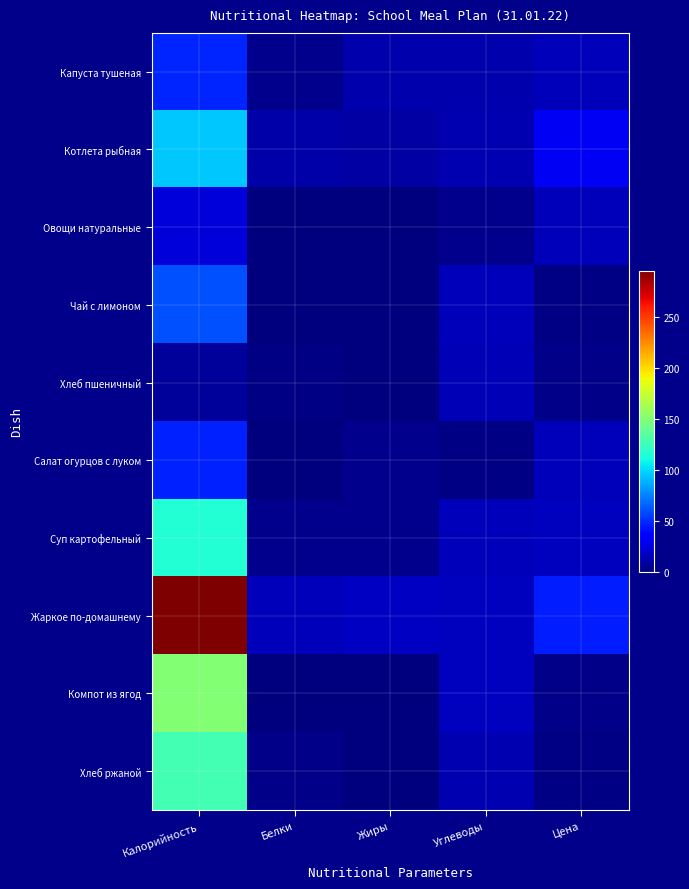

Rank the series by their maximum value, from highest to lowest.

Жаркое по-домашнему, Компот из ягод, Хлеб ржаной, Суп картофельный, Котлета рыбная, Чай с лимоном, Капуста тушеная, Салат огурцов с луком, Овощи натуральные, Хлеб пшеничный